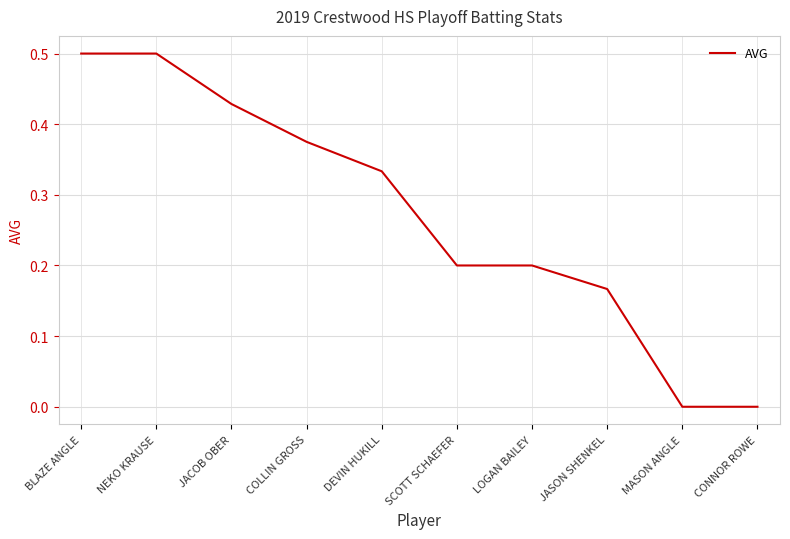

What position from the right is COLLIN GROSS?

7